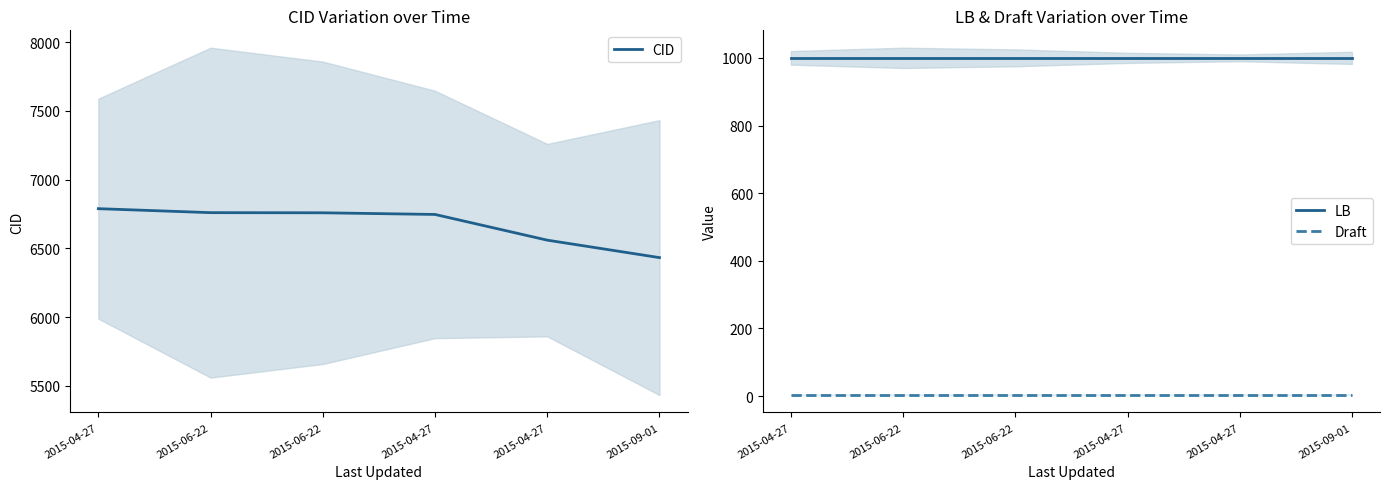

Reading left to right, what are all the values shown in this chart?

CID: 6789	6760	6759	6747	6560	6433
LB: 1000	1000	1000	1000	1000	1000
Draft: 4	4	4	4	4	4